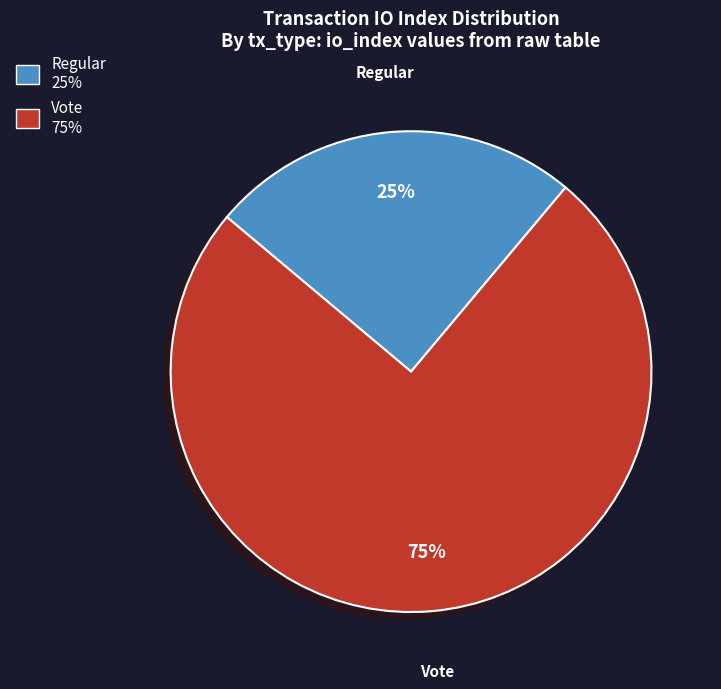

Which slice is the largest?

Vote